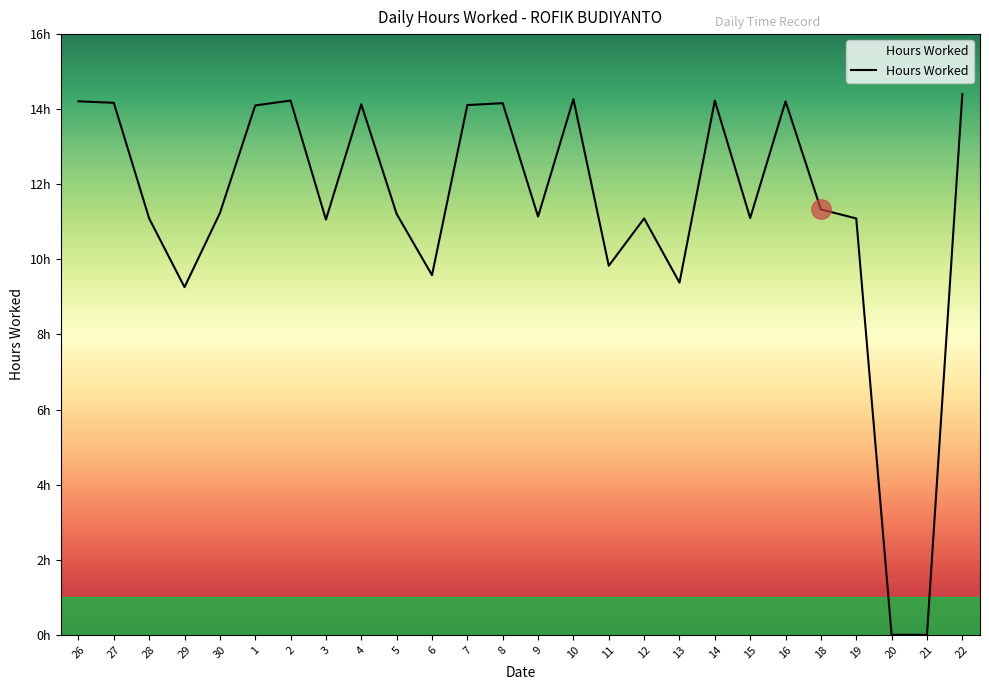

Reading left to right, list all the values displayed in this chart.

26=14.2	27=14.2	28=11.1	29=9.3	30=11.2	1=14.1	2=14.2	3=11.1	4=14.1	5=11.2	6=9.6	7=14.1	8=14.2	9=11.1	10=14.3	11=9.8	12=11.1	13=9.4	14=14.2	15=11.1	16=14.2	18=11.3	19=11.1	20=0.0	21=0.0	22=14.4